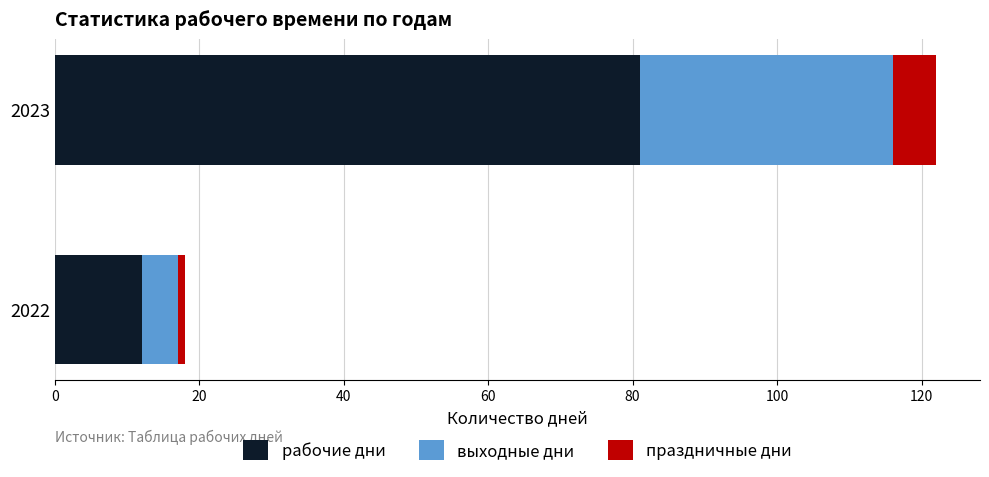

The рабочие дни series shows 81 at 2023. True or false?

True